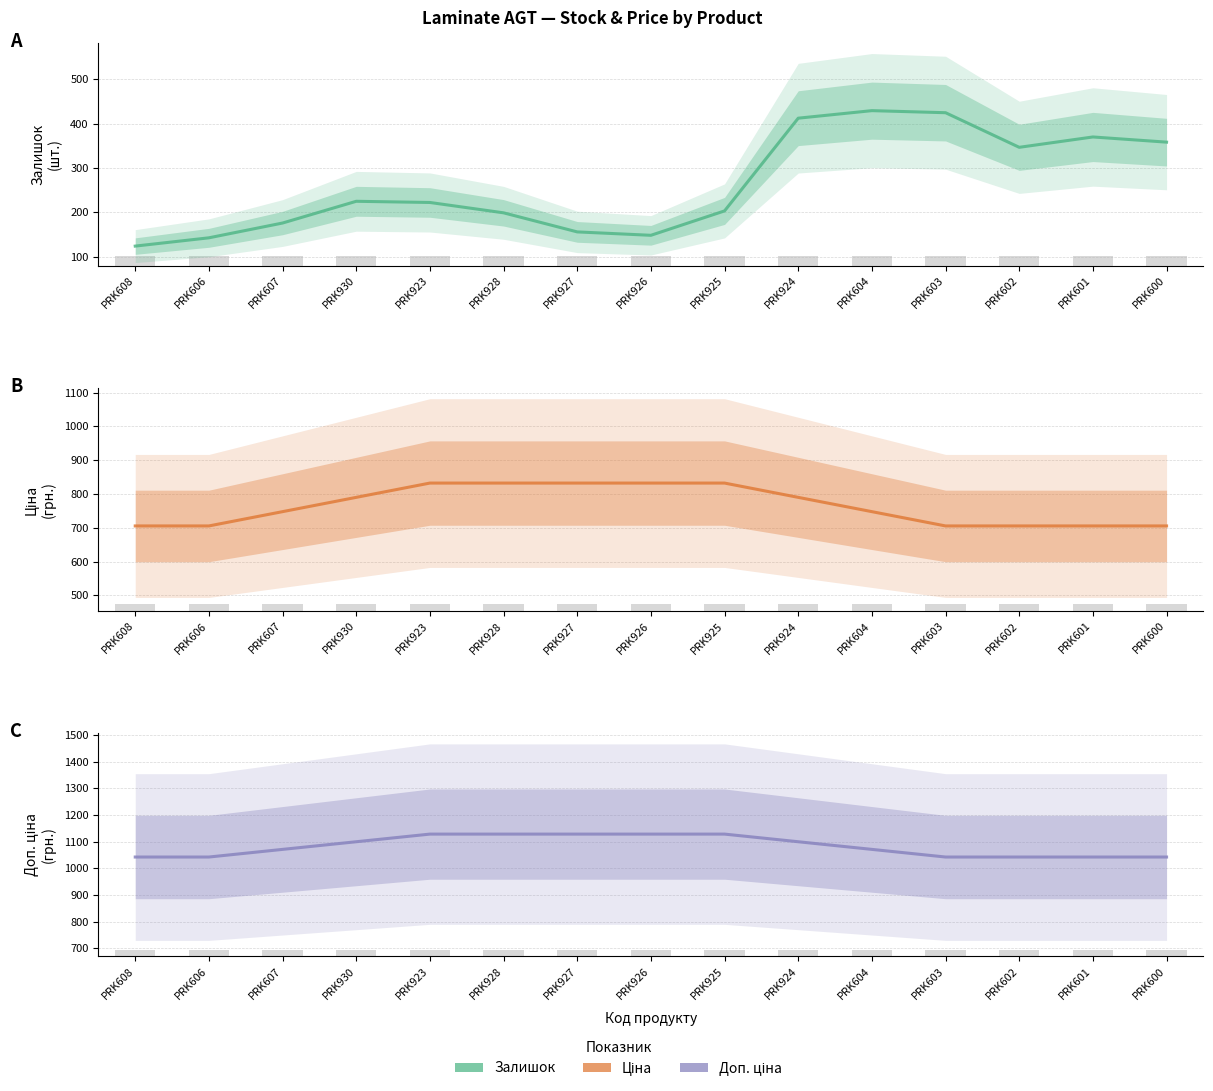

The value of Ціна at PRK927 is 1460.9. True or false?

False